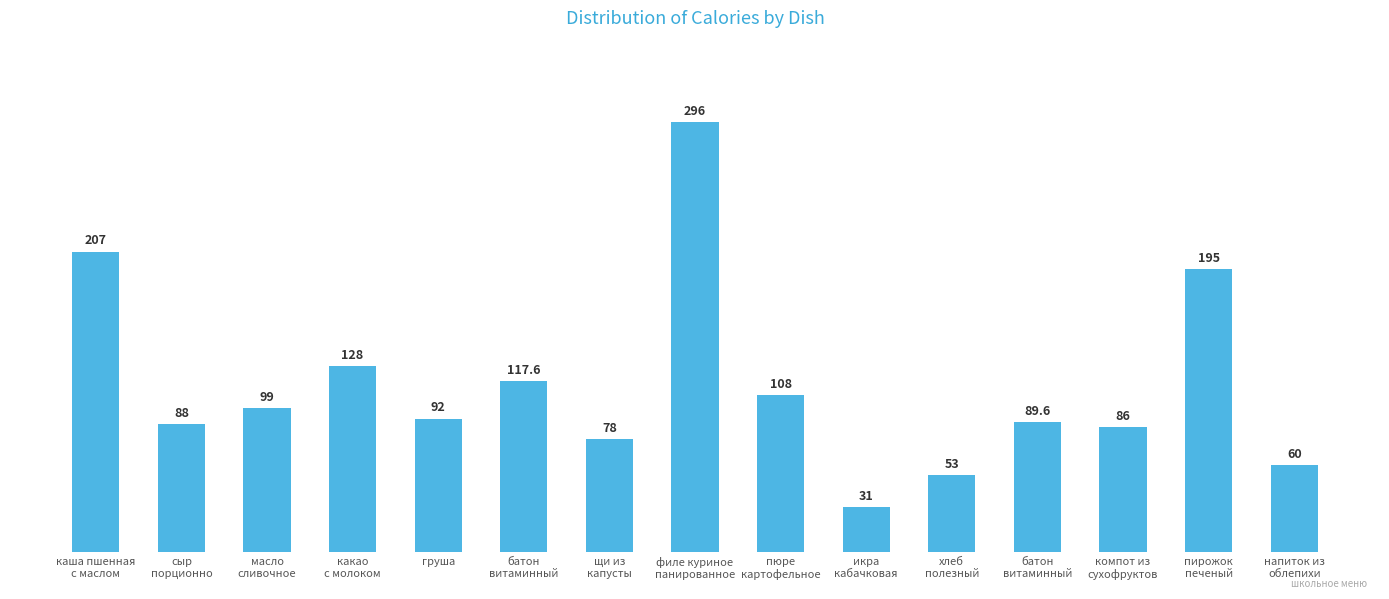

Rank the categories by value from highest to lowest.

филе куриное
панированное, каша пшенная
с маслом, пирожок
печеный, какао
с молоком, батон
витаминный, пюре
картофельное, масло
сливочное, груша, батон
витаминный, сыр
порционно, компот из
сухофруктов, щи из
капусты, напиток из
облепихи, хлеб
полезный, икра
кабачковая